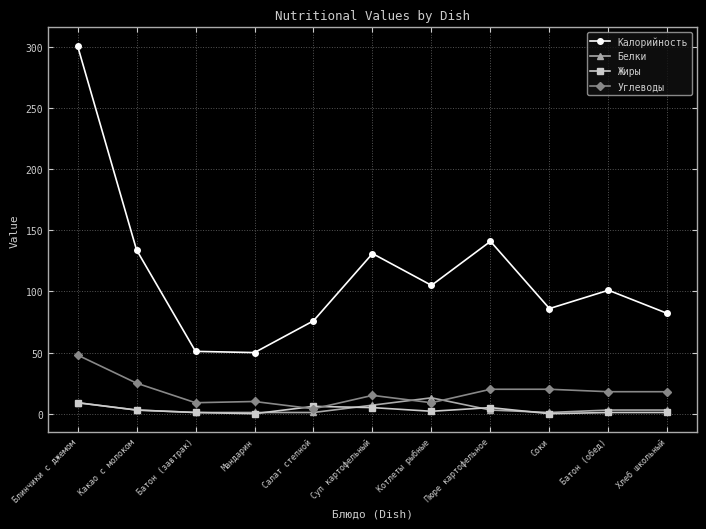

True or false: Углеводы has more than 0 interior local peaks.

True